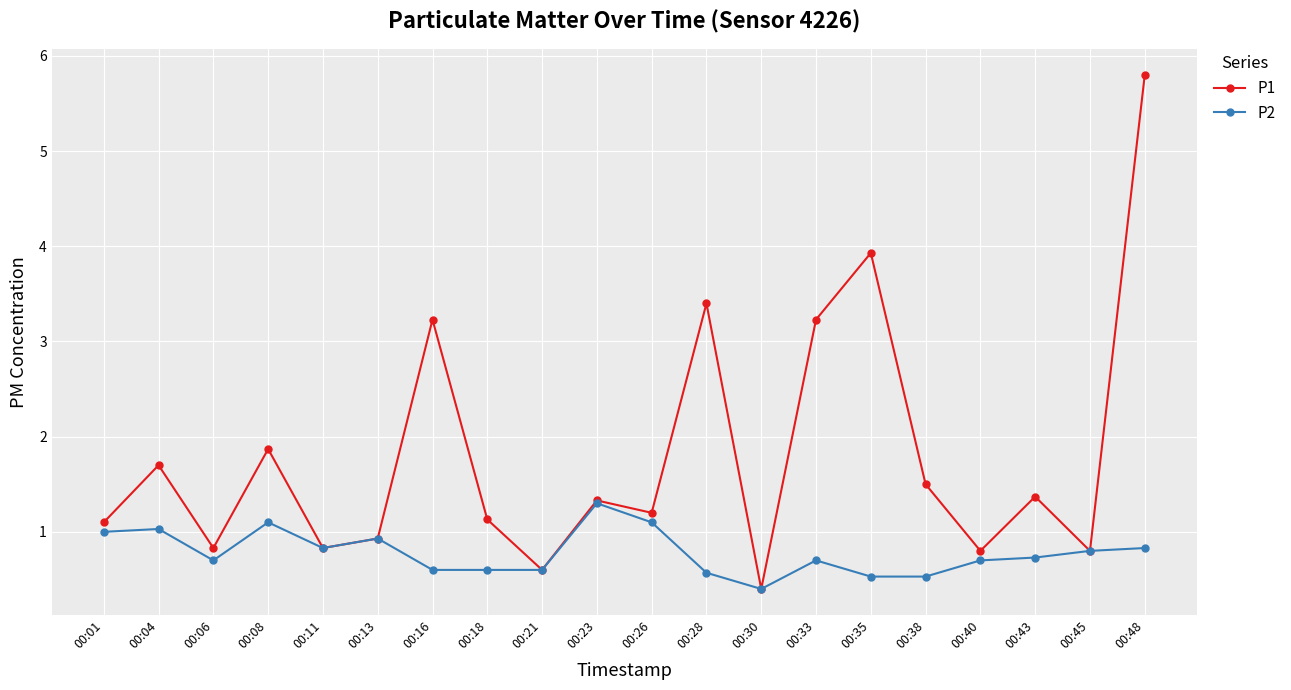

List the series in order of their peak value, lowest first.

P2, P1